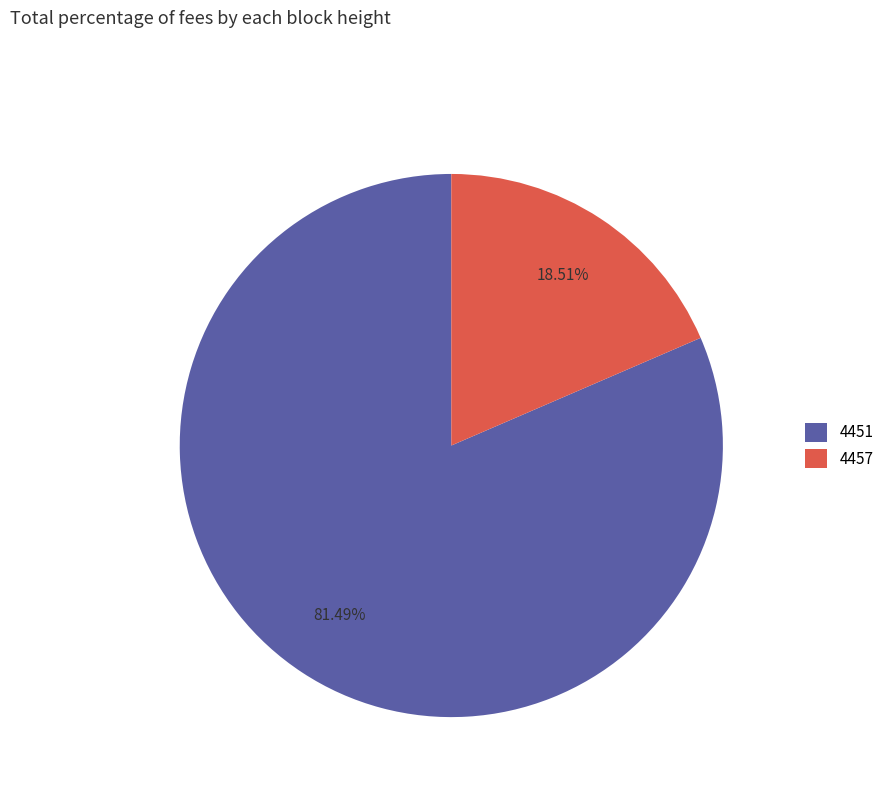

Does any single category account for the majority?

Yes